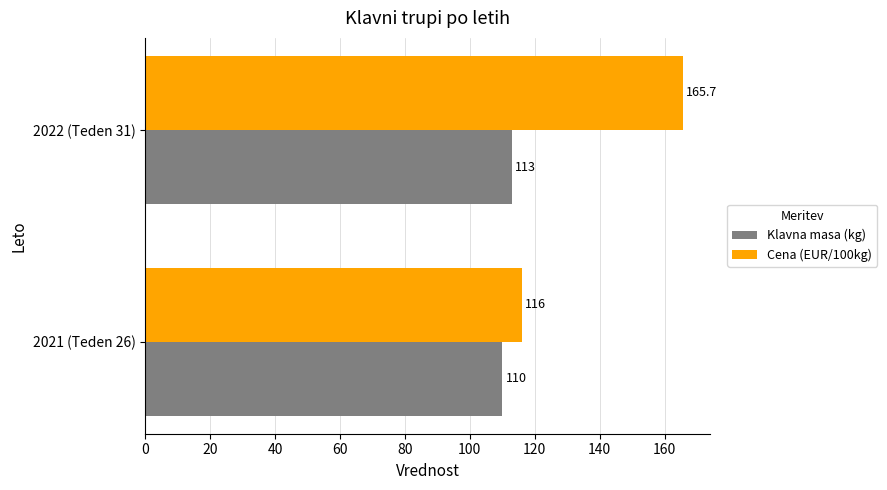

At how many categories does at least one series exceed 132?

1